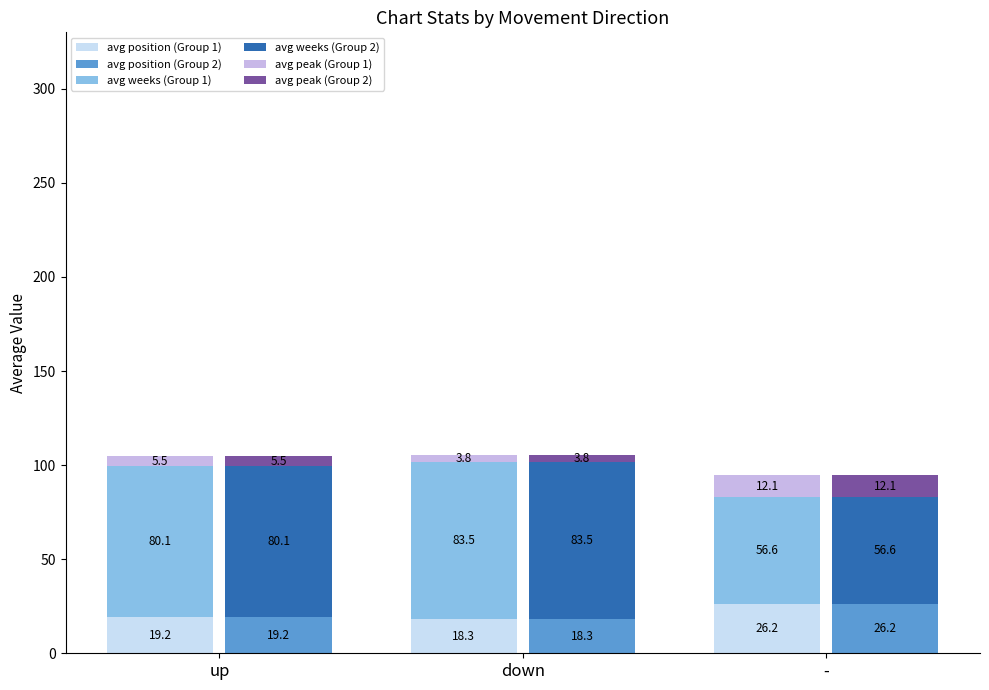

Reading left to right, extract all data points from this chart.

avg position (up/down/-): 19.2	18.3	26.2
avg weeks (light): 80.1	83.5	56.6
avg peak (light): 5.5	3.8	12.1
avg position (dark): 19.2	18.3	26.2
avg weeks (dark): 80.1	83.5	56.6
avg peak (dark): 5.5	3.8	12.1